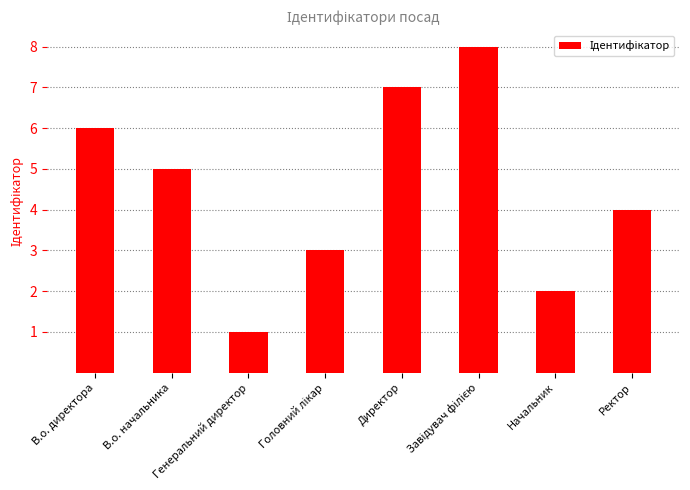

Is it true that the value at В.о. начальника is 7?

False